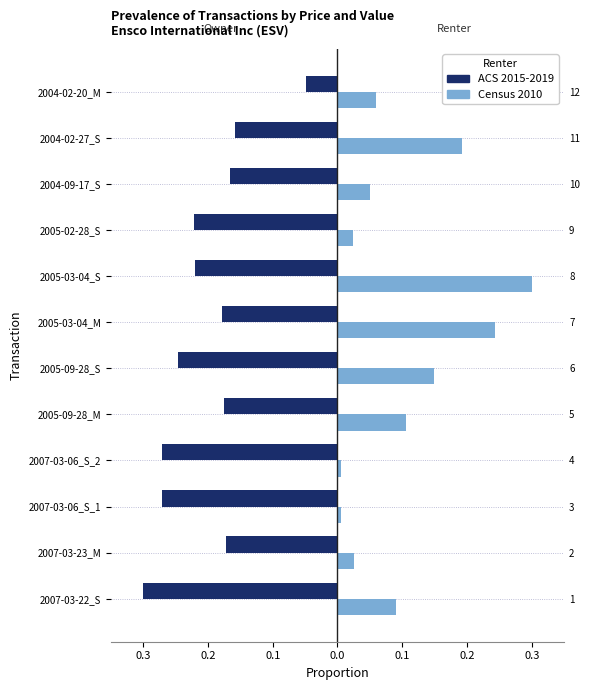

List the series in order of their peak value, lowest first.

Price/Share (ACS 2015-2019), Txn Value (Census 2010)